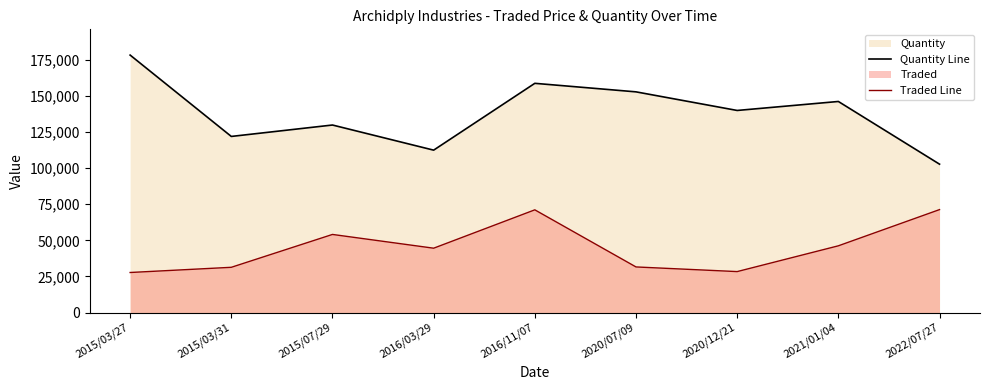

Reading left to right, what are all the values shown in this chart?

Quantity Line: 2015/03/27=178378	2015/03/31=122000	2015/07/29=129910	2016/03/29=112500	2016/11/07=158802	2020/07/09=152890	2020/12/21=140000	2021/01/04=146226	2022/07/27=102780
Traded Line: 2015/03/27=27720	2015/03/31=31320	2015/07/29=54090	2016/03/29=44560	2016/11/07=71140	2020/07/09=31570	2020/12/21=28350	2021/01/04=46210	2022/07/27=71300